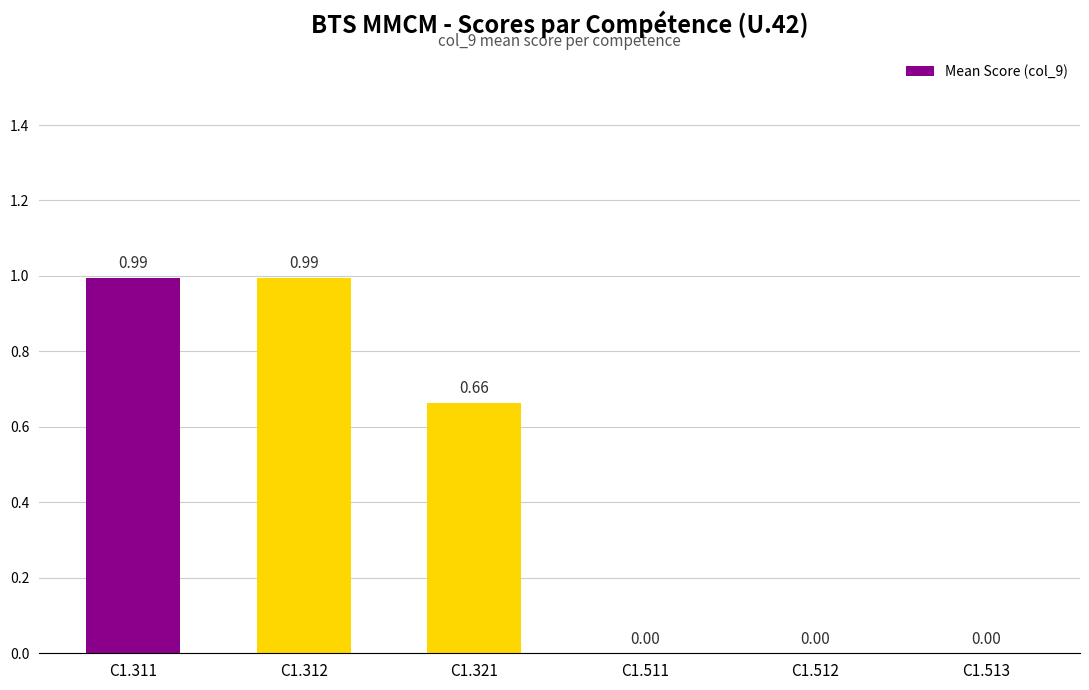

Between C1.312 and C1.321, which is larger?

C1.312